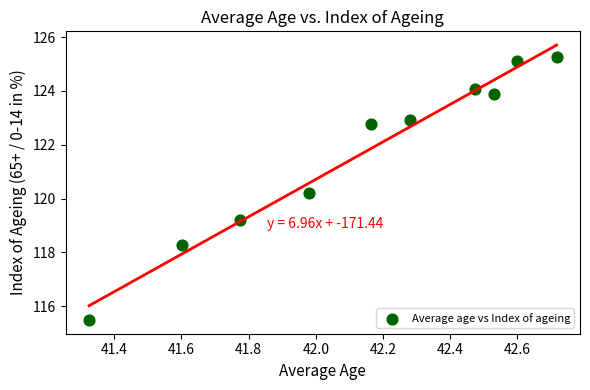

What is the average Y value?

121.7